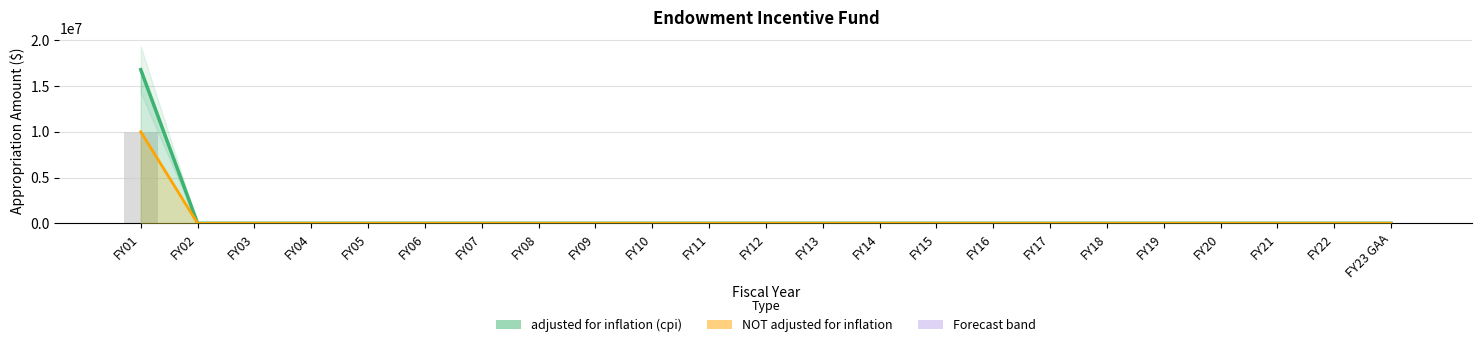

Reading left to right, list all the values displayed in this chart.

adjusted for inflation (cpi): 16780736	0	0	0	0	0	0	0	0	0	0	0	0	0	0	0	0	0	0	0	0	0	0
NOT adjusted for inflation (line): 10000000	0	0	0	0	0	0	0	0	0	0	0	0	0	0	0	0	0	0	0	0	0	0
NOT adjusted for inflation: 10000000	0	0	0	0	0	0	0	0	0	0	0	0	0	0	0	0	0	0	0	0	0	0